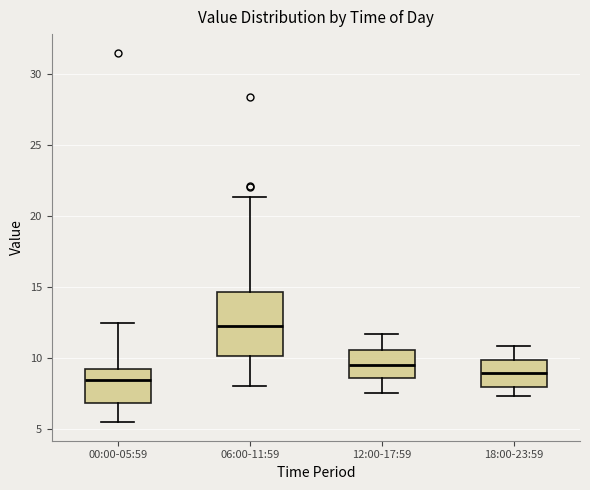

Which box's median line is the highest?

06:00-11:59